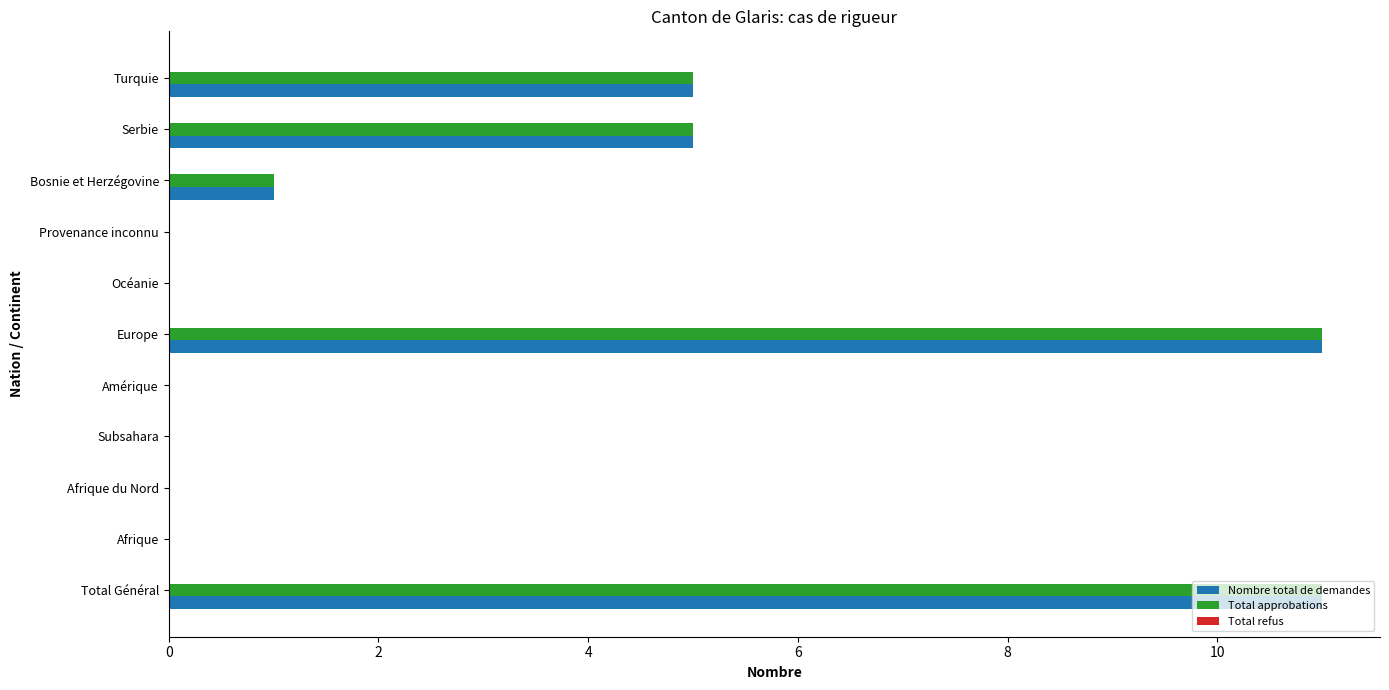

What is the sum of the Nombre total de demandes values at Serbie and Turquie?

10